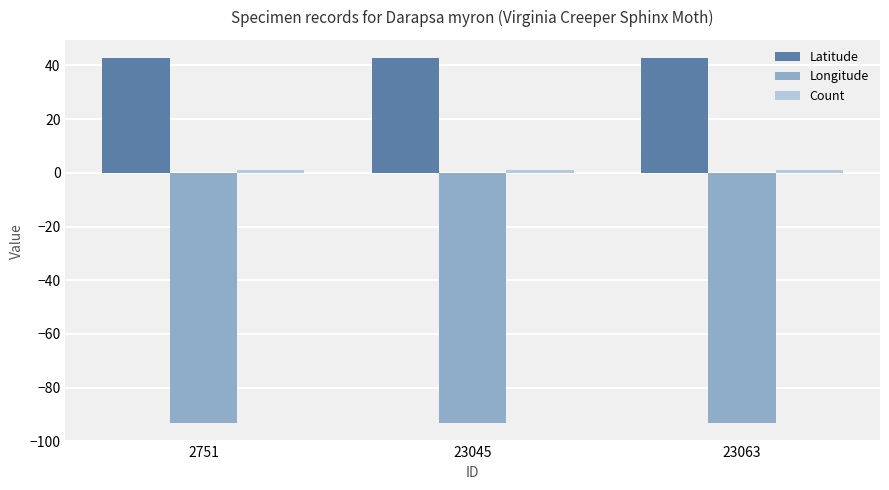

How many series are shown in this chart?

3